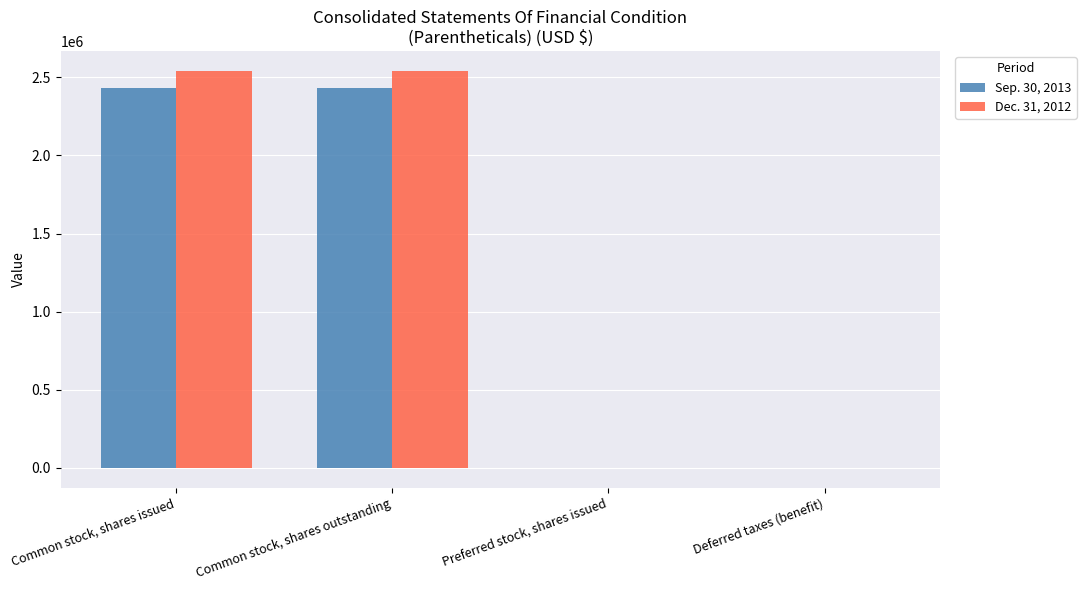

What is the maximum value shown in the chart?

2540341